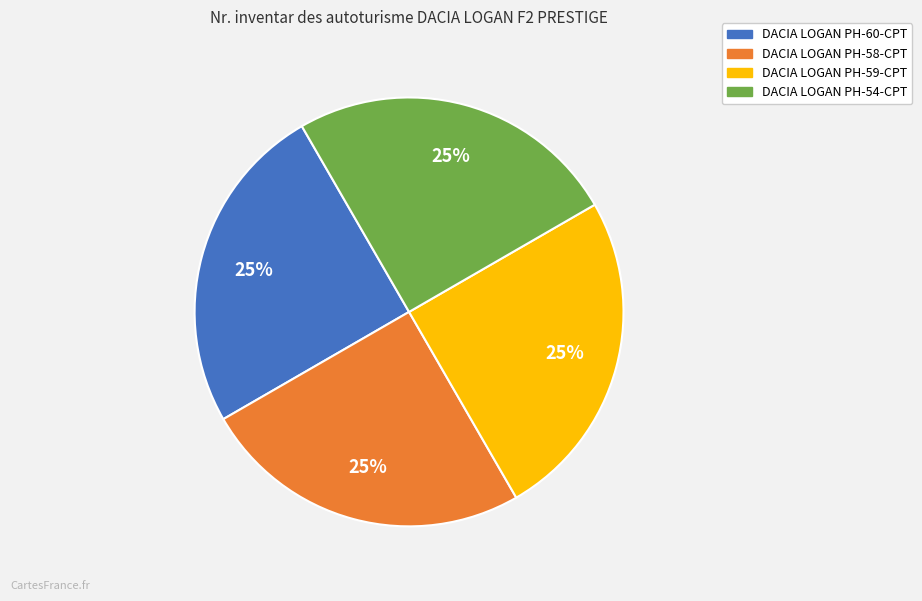

Is DACIA LOGAN PH-59-CPT the majority of the pie?

No